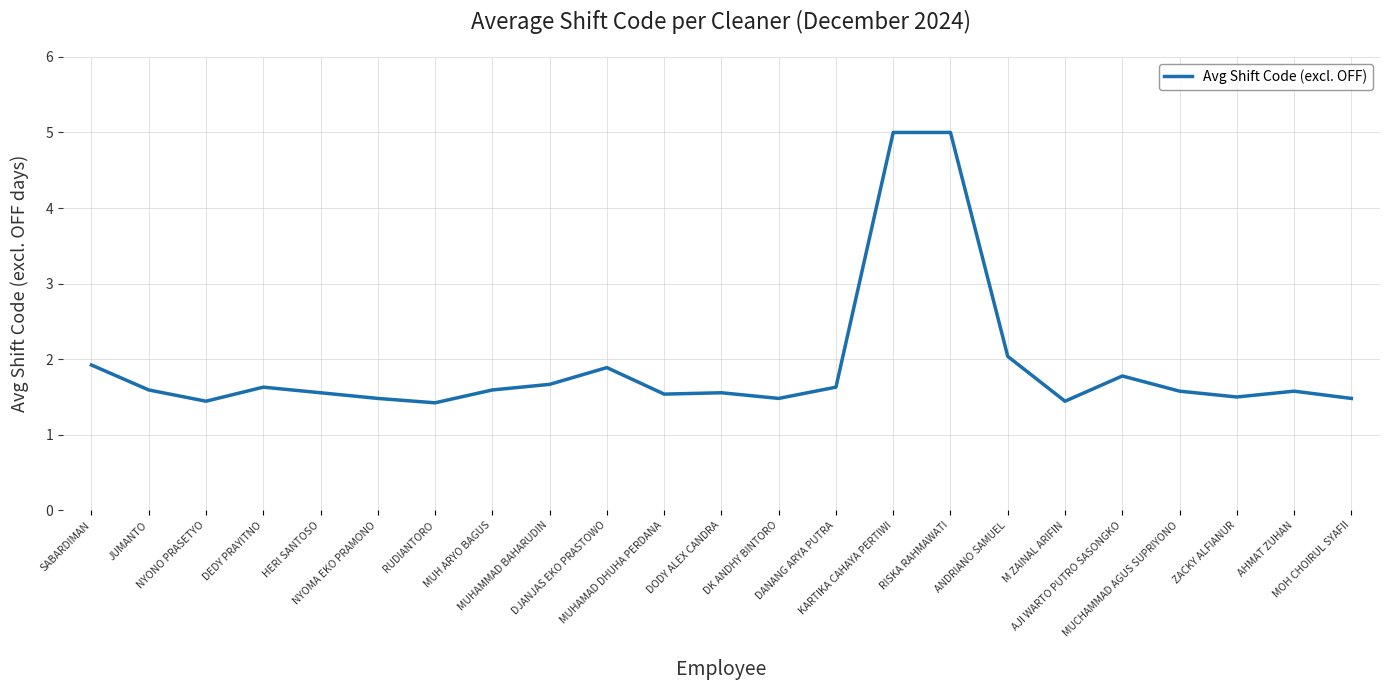

At which label is the value closest to 3?

ANDRIANO SAMUEL